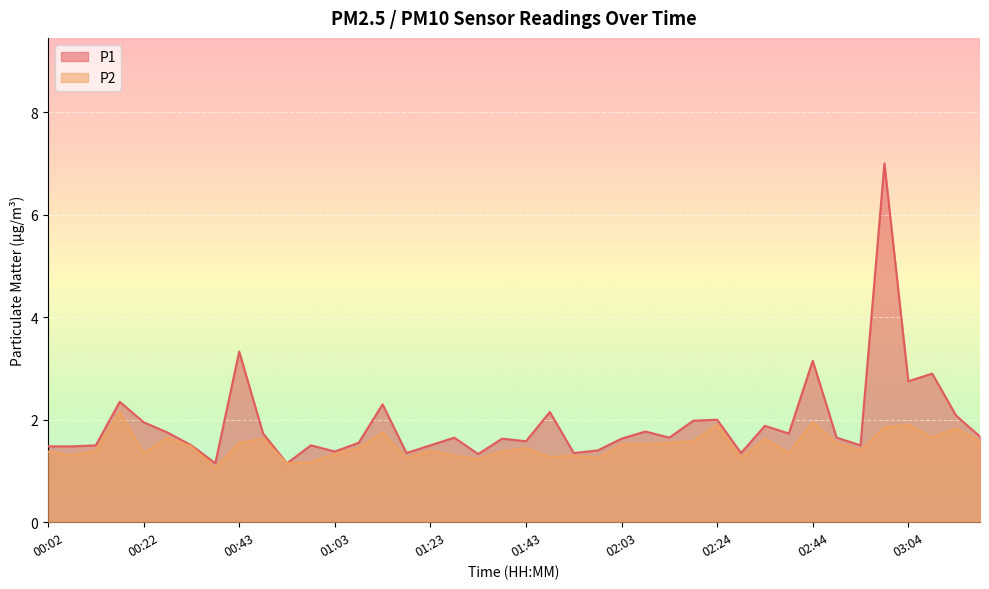

Rank the series by their maximum value, from lowest to highest.

P2, P1